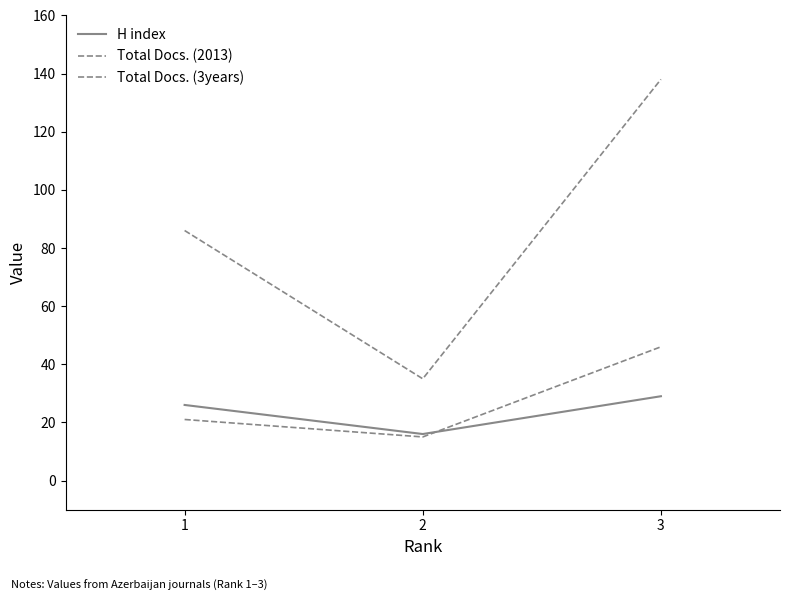

How many lines are shown in the chart?

3